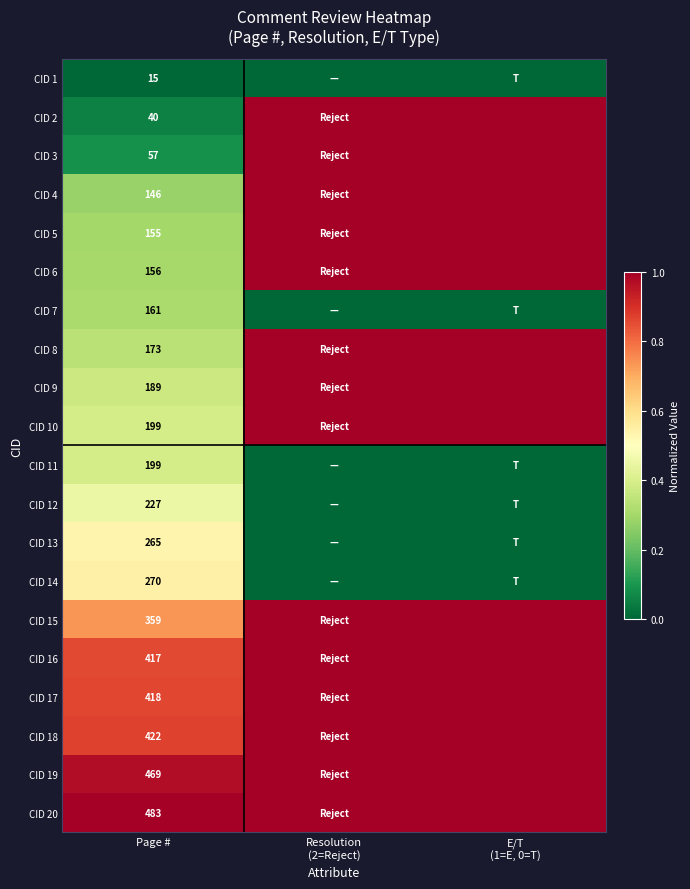

What is the difference between the highest and lowest values at Page #?

468